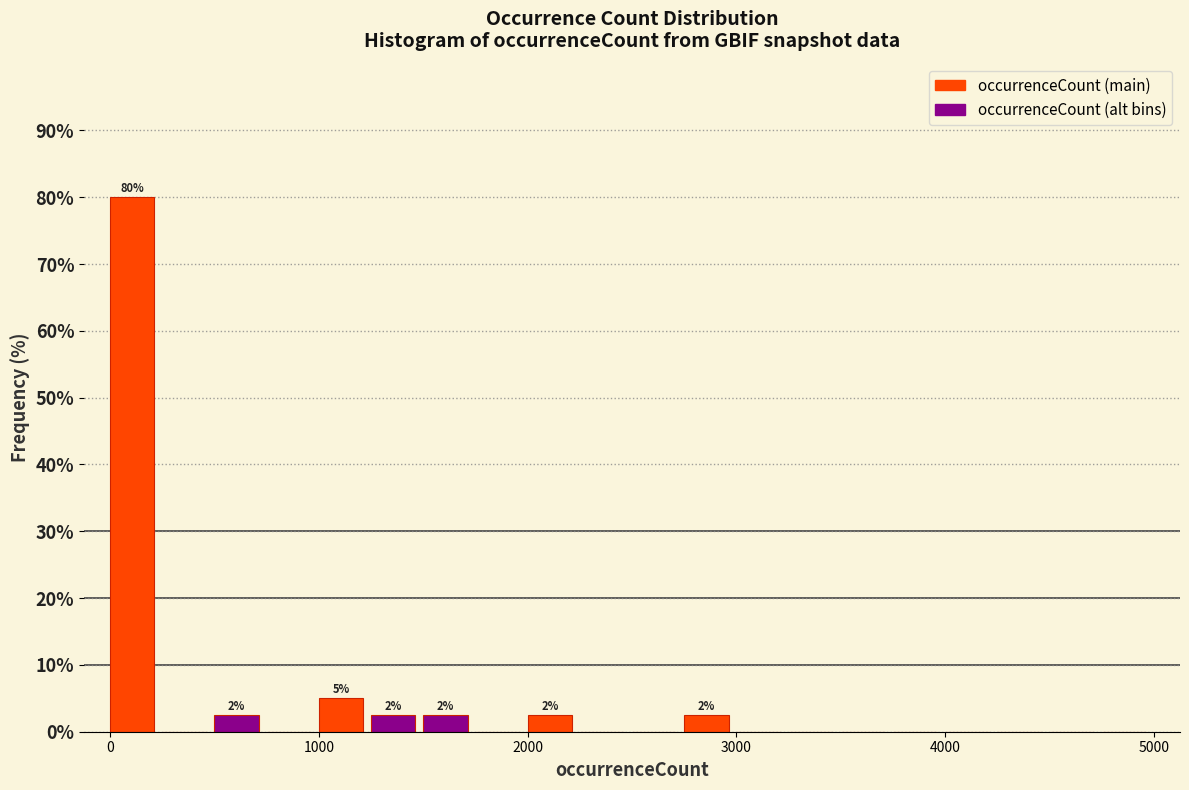

Read against the x-axis, roughly where is the centre of the tallest bar?

100